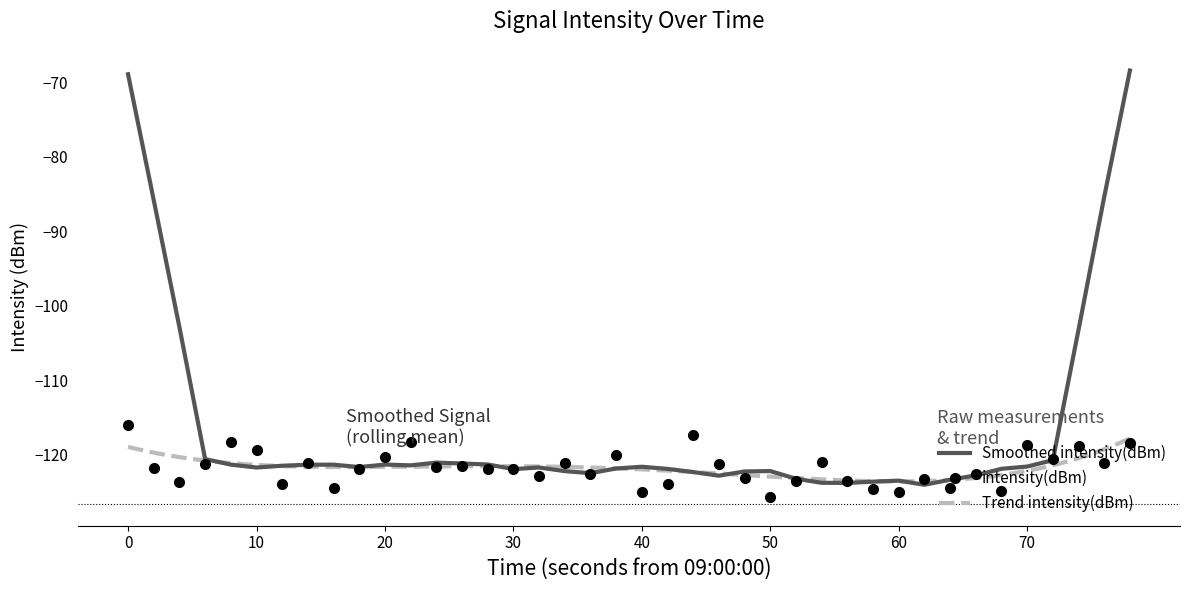

Reading left to right, what are all the values shown in this chart?

-116.0	-121.7	-123.6	-121.2	-118.4	-119.4	-123.9	-121.2	-124.5	-122.0	-120.3	-118.3	-121.6	-121.5	-121.9	-121.9	-122.8	-121.2	-122.7	-120.1	-125.0	-123.9	-117.4	-121.2	-123.2	-125.6	-123.5	-121.0	-123.5	-124.6	-125.0	-123.3	-124.5	-122.5	-124.9	-118.8	-120.6	-118.9	-121.2	-118.5